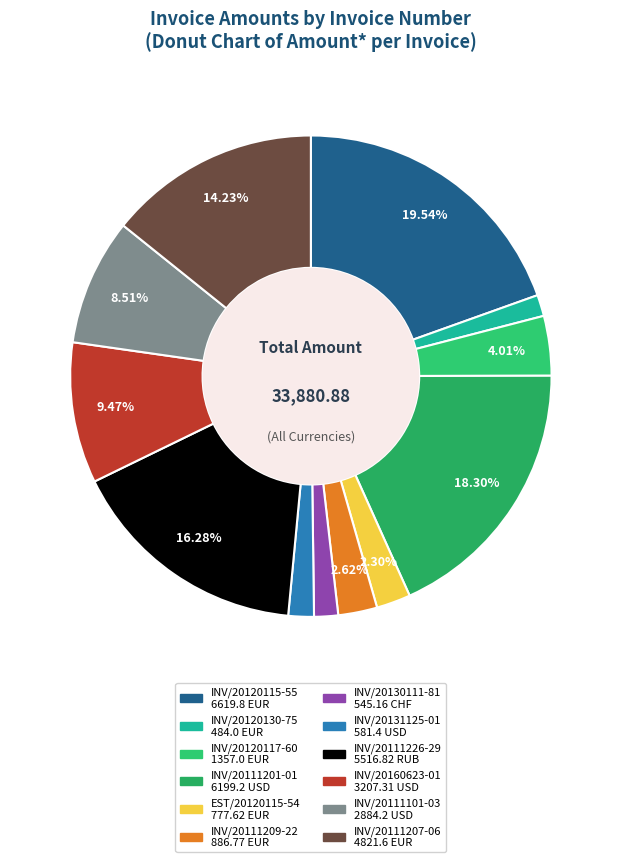

Is it true that INV/20120117-60 is 4% of the pie?

True